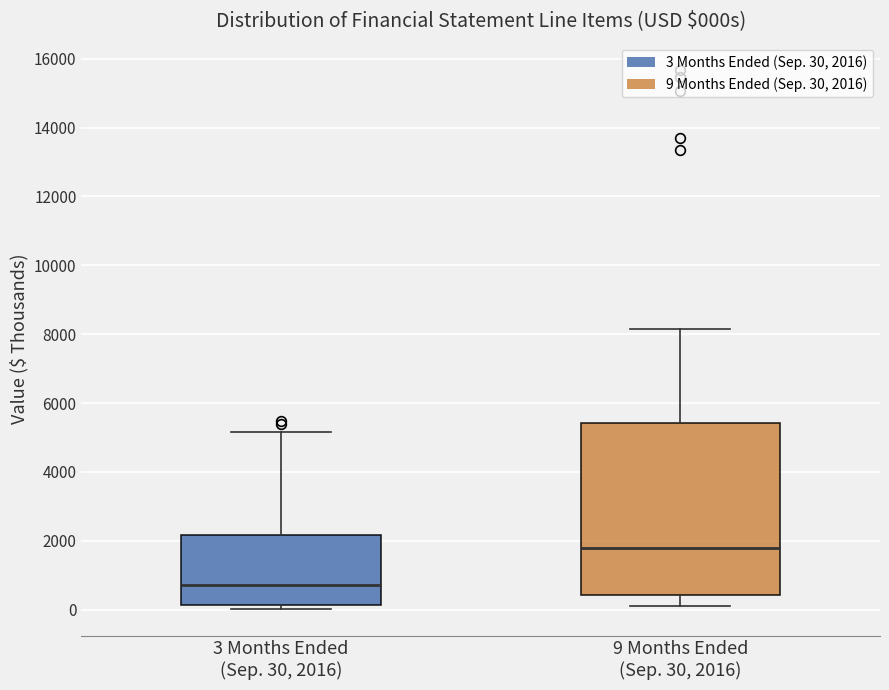

Reading left to right, read every box against the y-axis: the position of its median line, the range the box covers, and the ends of its whiskers. The values are not printed on the chart, so give them approximately, as read against the axis.

3 Months Ended (Sep. 30, 2016): median 800, box 200 to 2200, whiskers 0 to 5200
9 Months Ended (Sep. 30, 2016): median 1800, box 400 to 5400, whiskers 0 to 8200